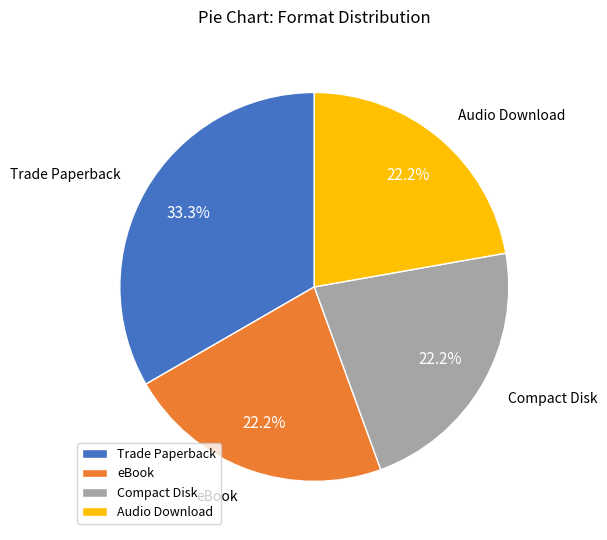

What percentage is NOT represented by Trade Paperback?

66.7%